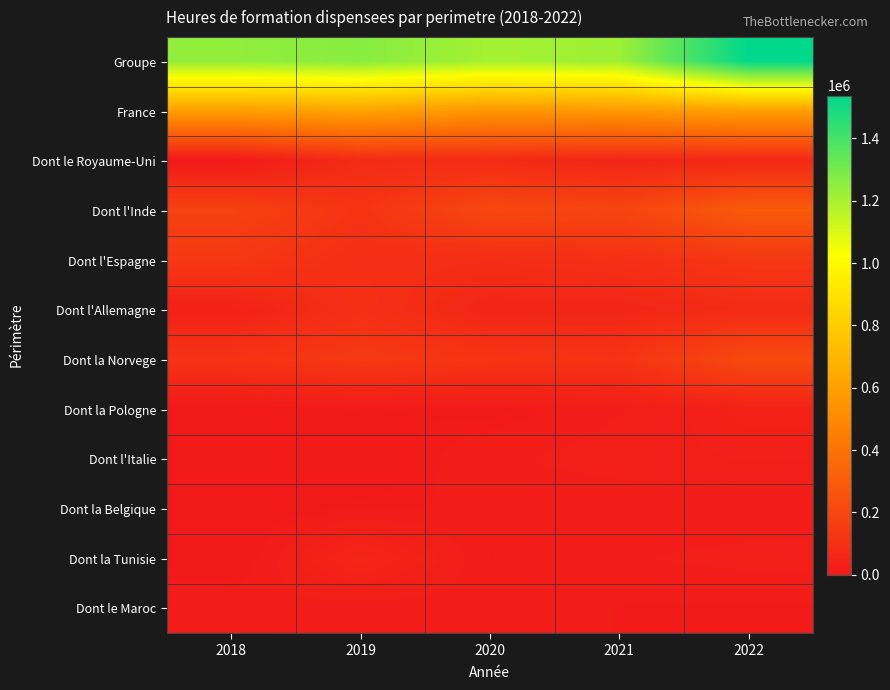

Reading left to right, list all the values displayed in this chart.

Groupe: 2018=1244583	2019=1263354	2020=1207065	2021=1219922	2022=1537505
France: 2018=596557	2019=619219	2020=559853	2021=573169	2022=603144
Dont le Royaume-Uni: 2018=0	2019=83117	2020=79571	2021=53163	2022=67042
Dont l'Inde: 2018=180105	2019=115630	2020=209113	2021=192772	2022=291221
Dont l'Espagne: 2018=136201	2019=94114	2020=88485	2021=99616	2022=132855
Dont l'Allemagne: 2018=36972	2019=103282	2020=54524	2021=57132	2022=79060
Dont la Norvege: 2018=115820	2019=140874	2020=123006	2021=114997	2022=217056
Dont la Pologne: 2018=0	2019=10308	2020=6525	2021=19865	2022=39565
Dont l'Italie: 2018=0	2019=1169	2020=18739	2021=26597	2022=30377
Dont la Belgique: 2018=0	2019=10476	2020=13755	2021=13043	2022=14668
Dont la Tunisie: 2018=0	2019=59743	2020=11687	2021=20060	2022=24181
Dont le Maroc: 2018=19651	2019=14723	2020=17187	2021=11810	2022=11111